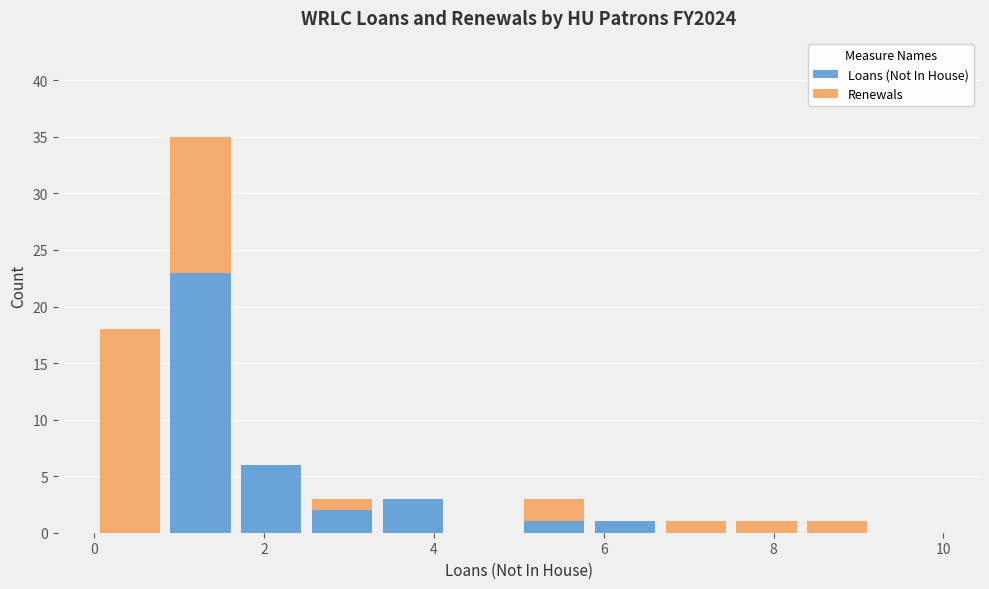

What is the total height of the stacked bar covering 0.0 to 0.8 on the x-axis? Neither the bar edges nor the heights are printed on the chart, so give them approximately, as read against the axes.

18